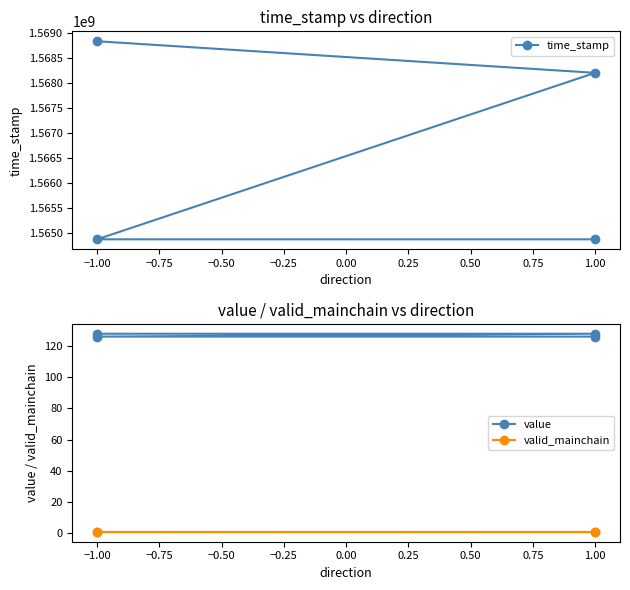

What are all the series names shown in the legend?

time_stamp, value, valid_mainchain